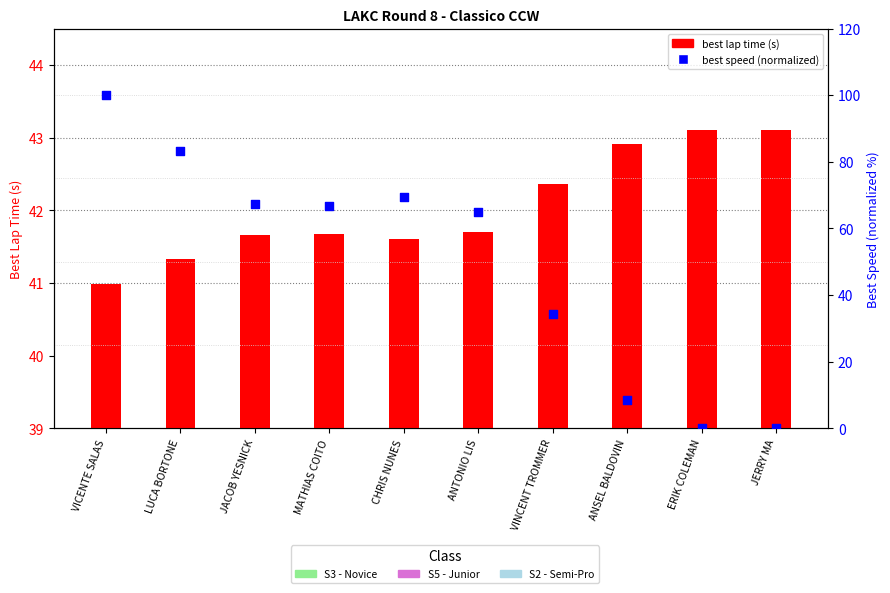

Which series reaches the maximum Y coordinate?

best speed (normalized)